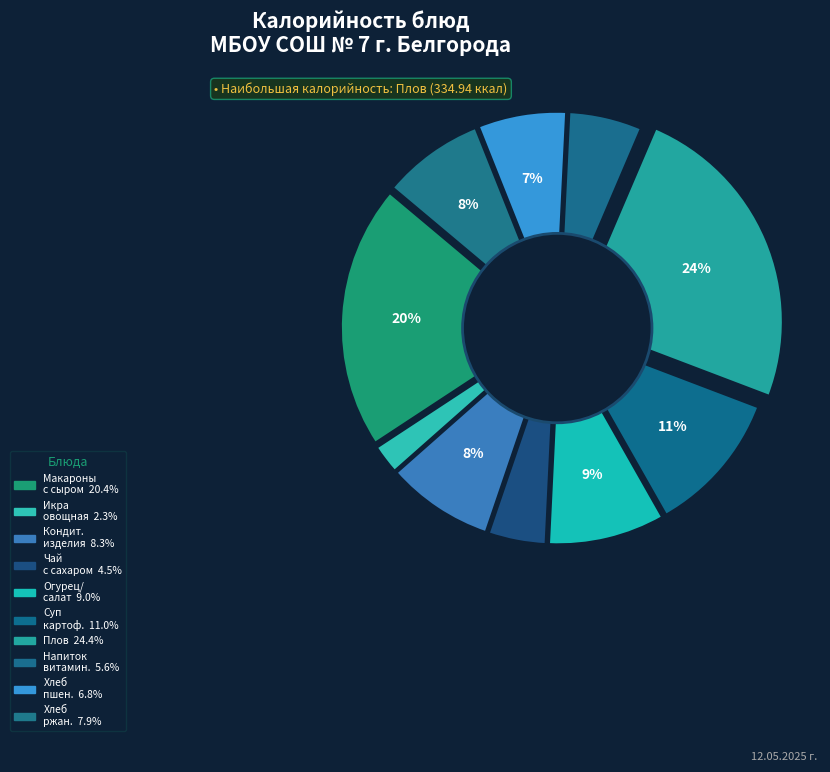

What is the smallest slice in the pie chart?

Икра овощная кабачковая